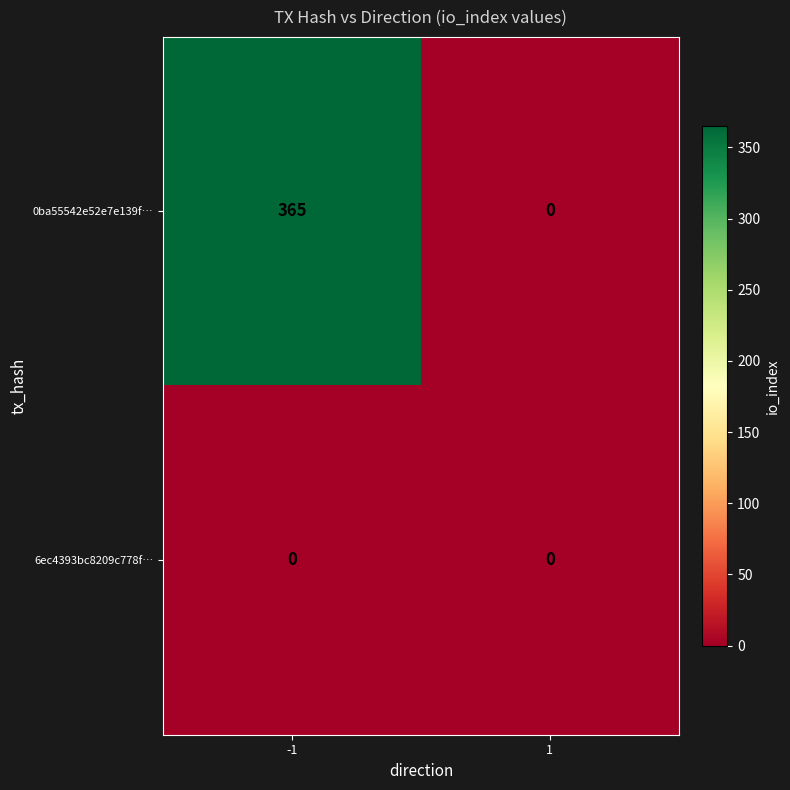

The value of 0ba55542e52e7e139f… at 1 is -252. True or false?

False